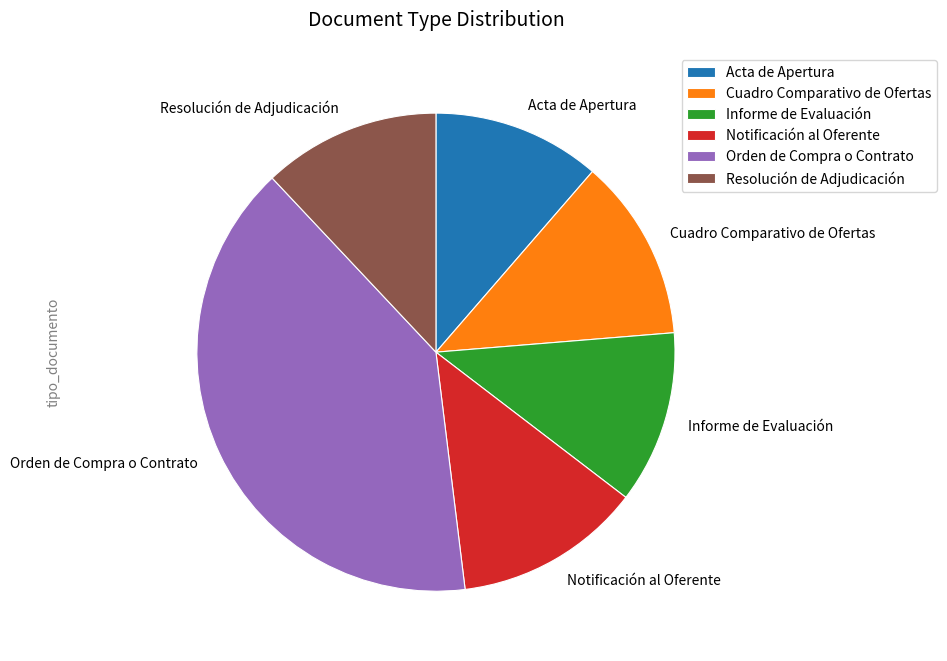

Which category has the biggest portion of the pie?

Orden de Compra o Contrato